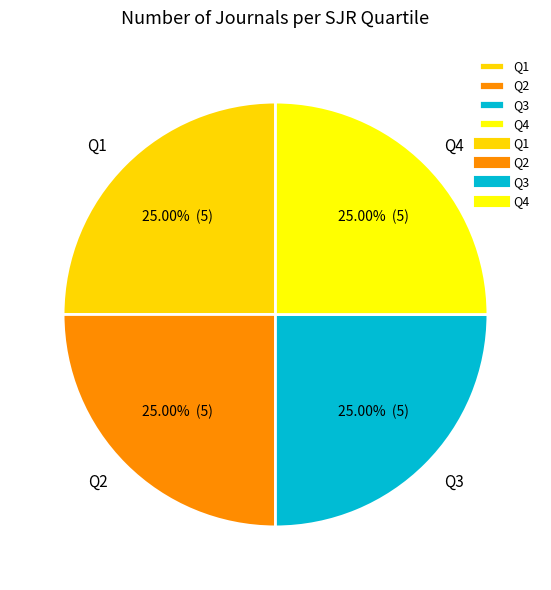

Is there any slice that represents more than half of the pie?

No